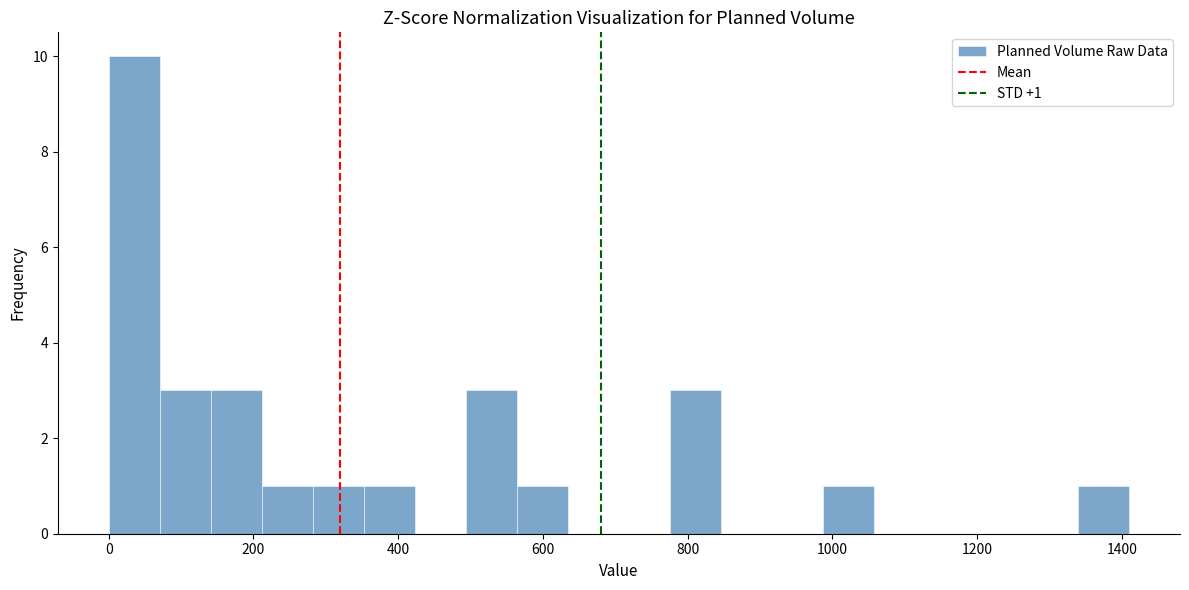

Read against the x-axis, roughly where is the centre of the tallest bar?

40